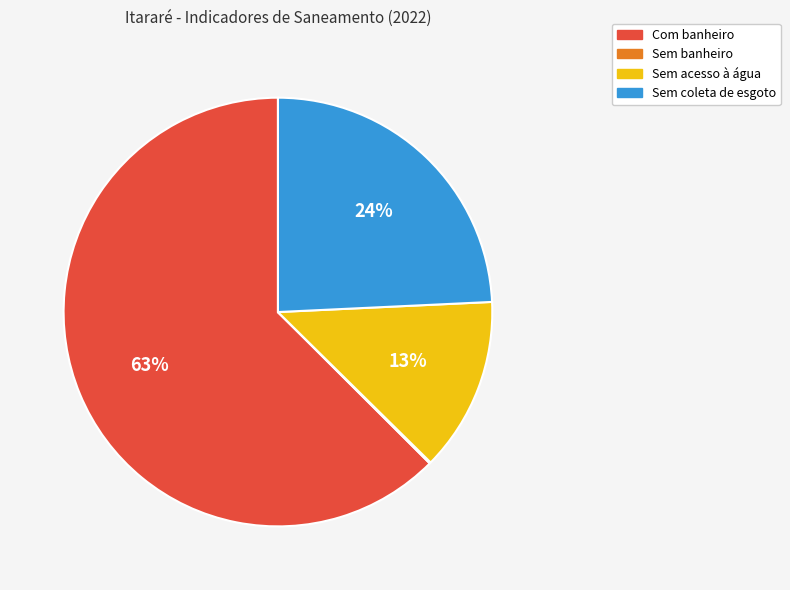

To the nearest percent, what is the average slice percentage?

25%